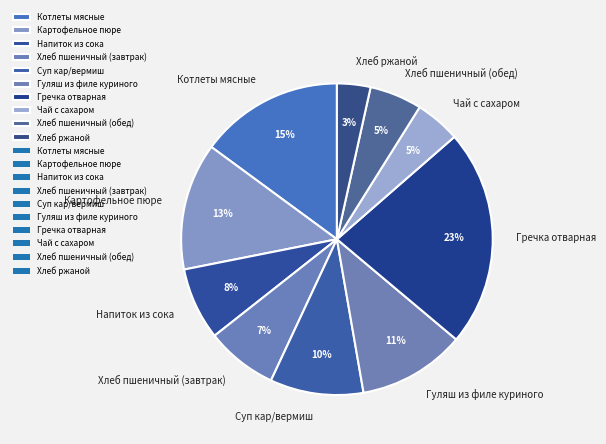

Which category has the smallest portion of the pie?

Хлеб ржаной